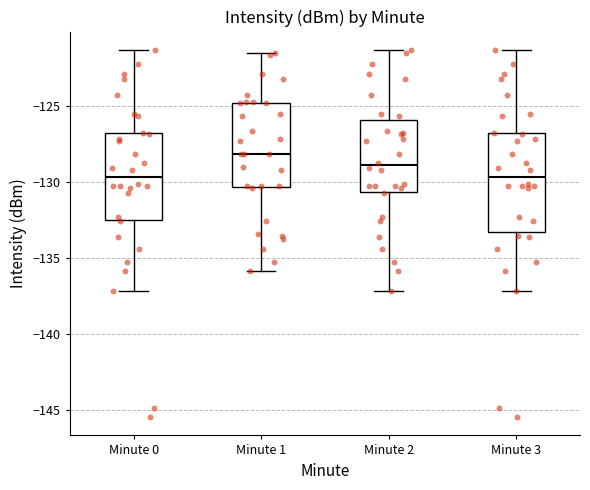

Reading left to right, read every box against the y-axis: the position of its median line, the range the box covers, and the ends of its whiskers. The values are not printed on the chart, so give them approximately, as read against the axis.

Minute 0: median -129.5, box -132.5 to -127.0, whiskers -137.0 to -121.5
Minute 1: median -128.0, box -130.5 to -125.0, whiskers -136.0 to -121.5
Minute 2: median -129.0, box -130.5 to -126.0, whiskers -137.0 to -121.5
Minute 3: median -129.5, box -133.5 to -127.0, whiskers -137.0 to -121.5